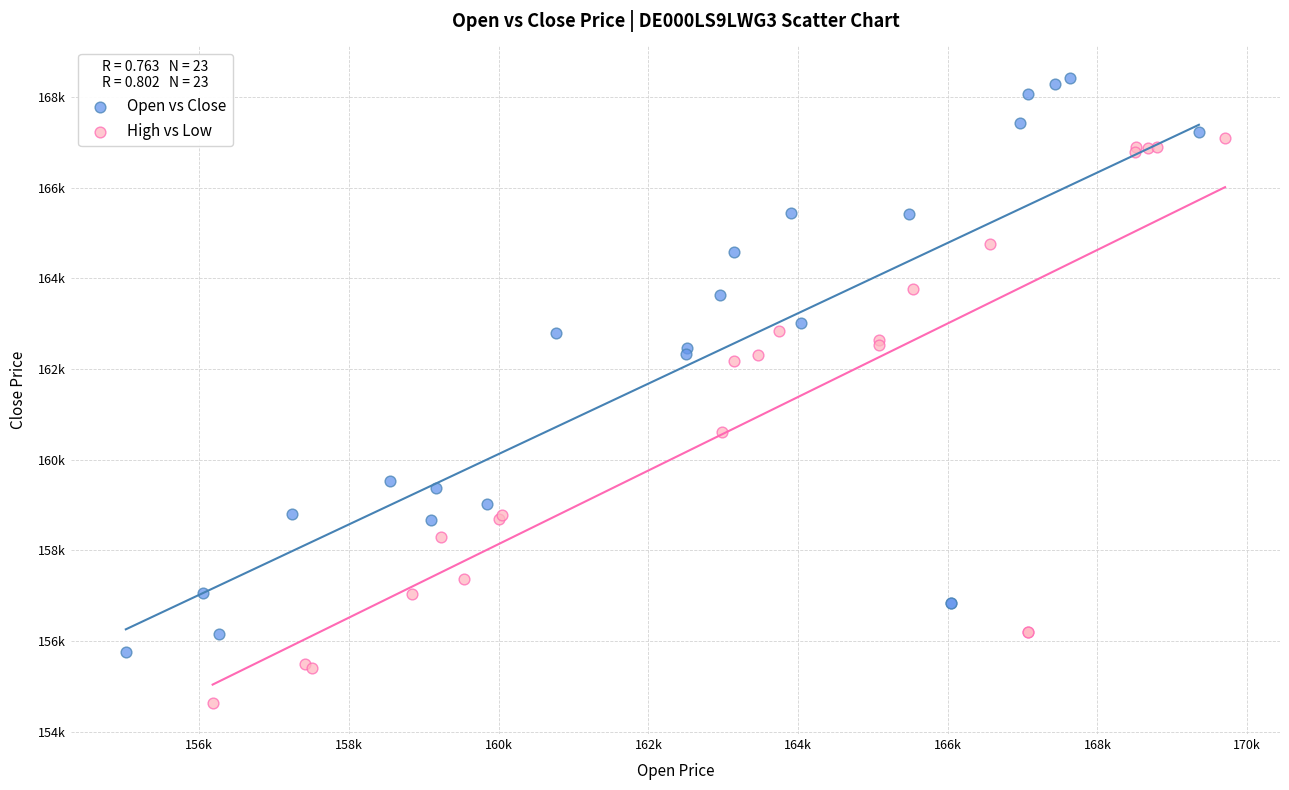

What are all the series names shown in the legend?

Open vs Close, High vs Low